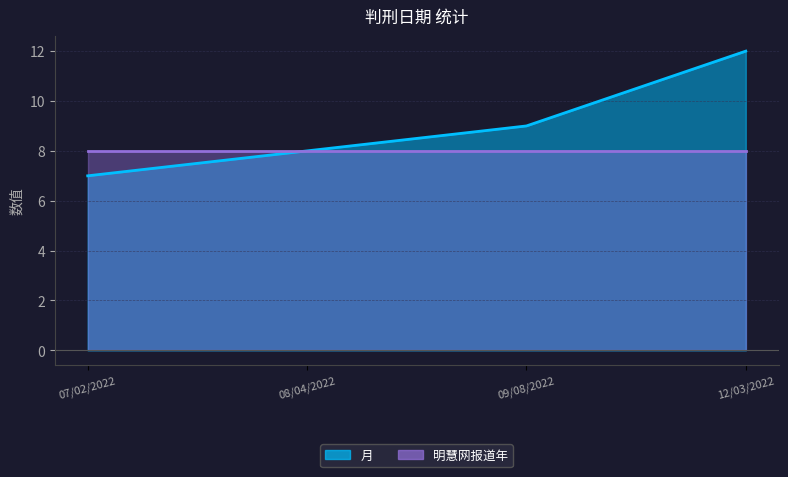

What is the greatest value displayed?

12